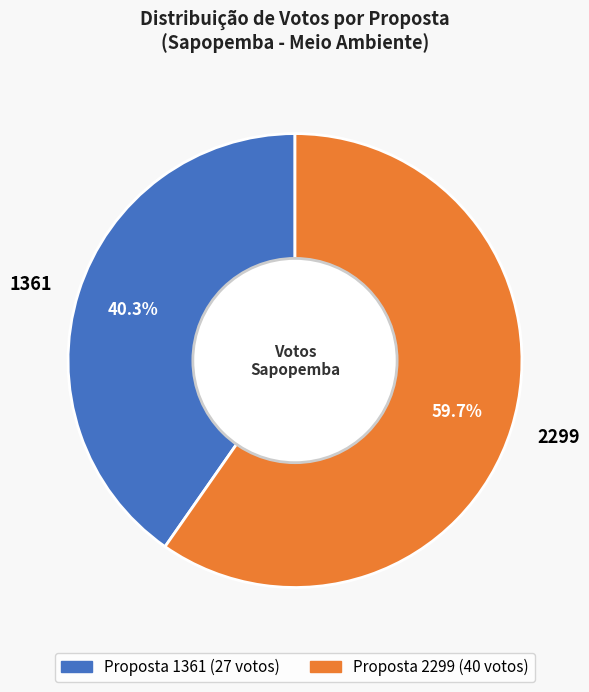

Which category has the smallest portion of the pie?

1361